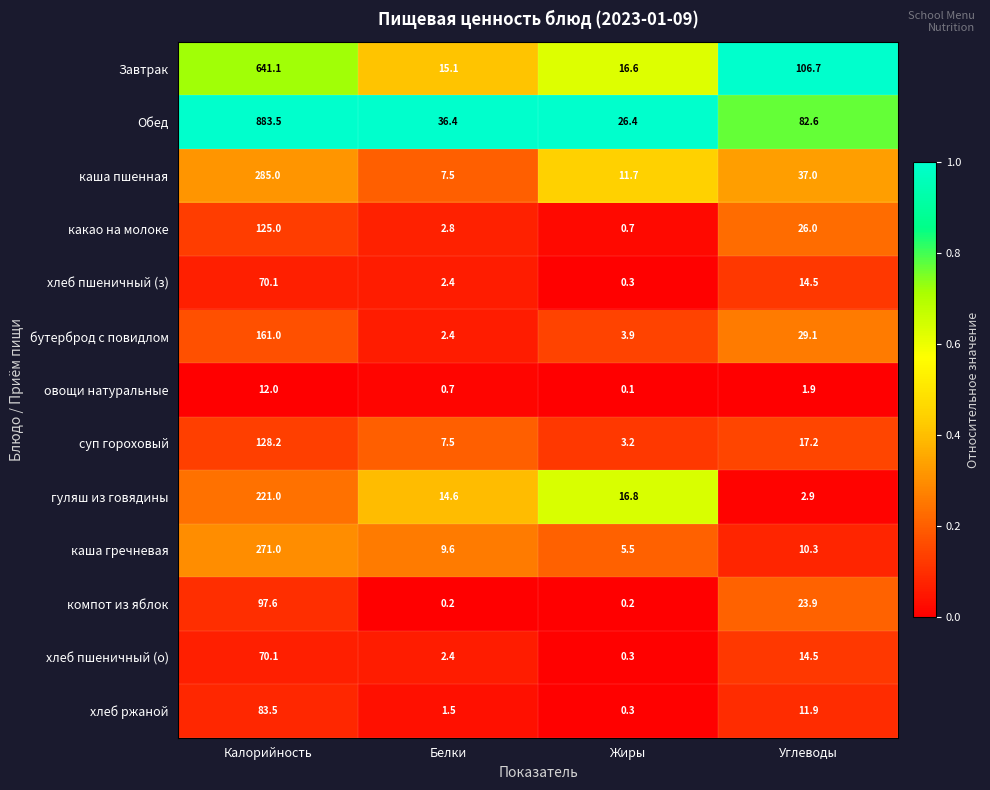

Where does the каша пшенная series first go above 37?

Калорийность